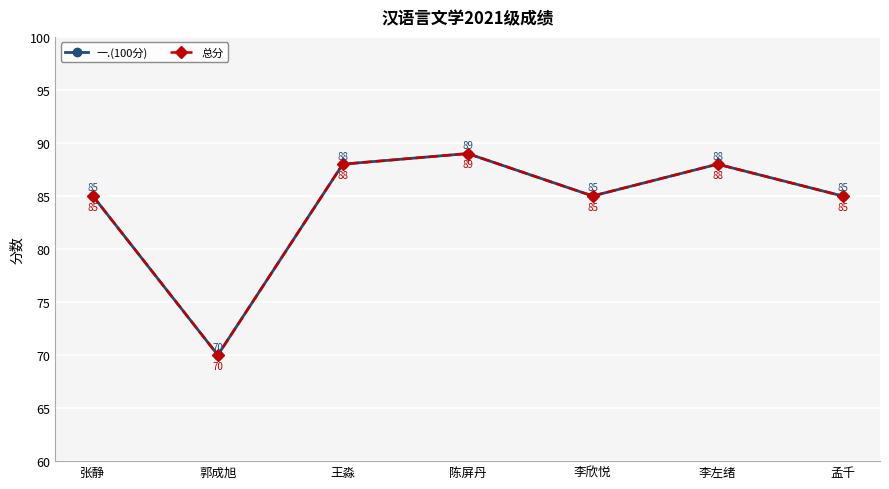

Does the chart display data point markers on the line(s)?

Yes